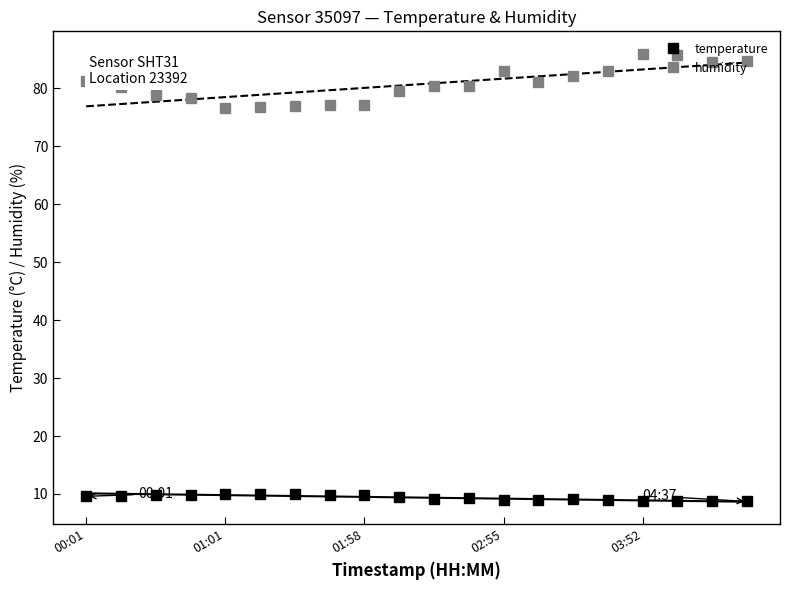

True or false: temperature and humidity intersect in this chart.

False